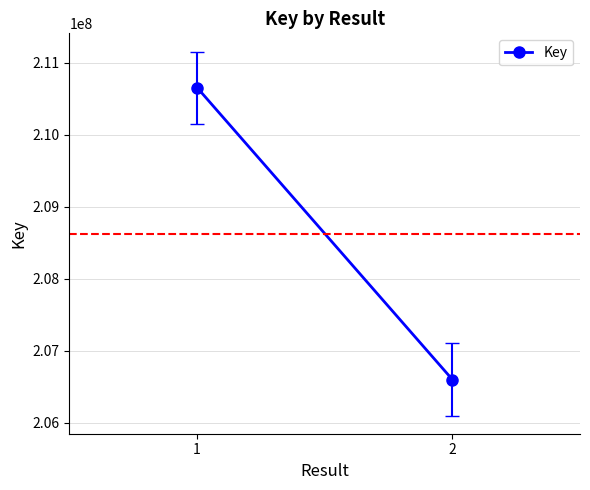

What is the greatest value displayed?

210653473